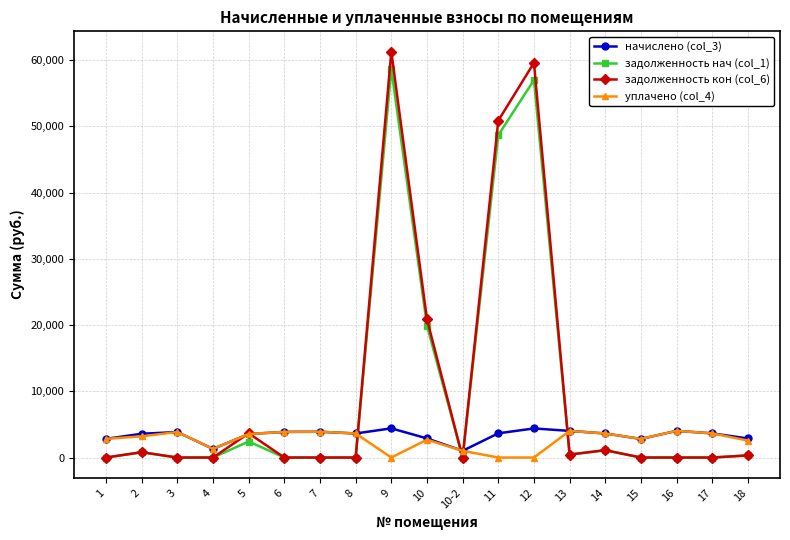

True or false: задолженность нач (col_1) and начислено (col_3) cross at least once.

True